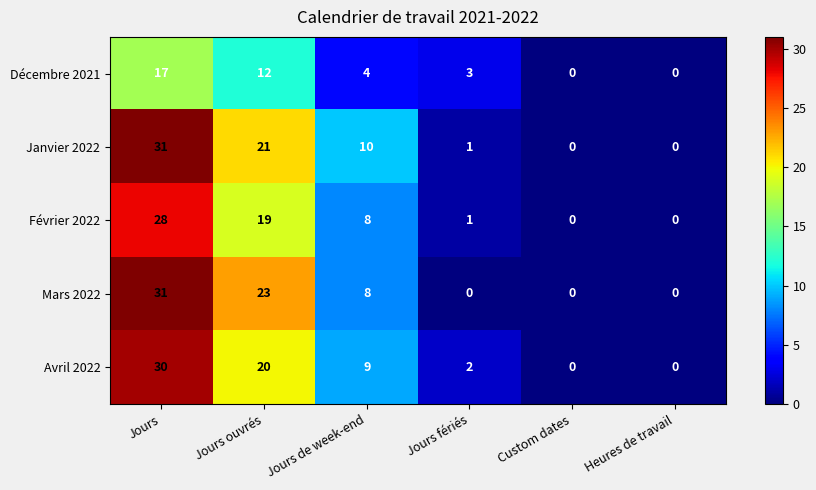

What is the difference between the Janvier 2022 values at Jours and Jours de week-end?

21